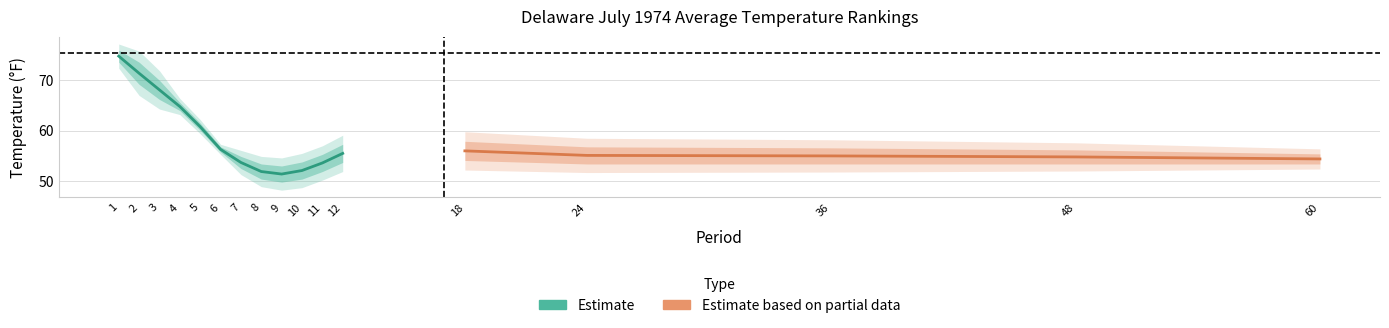

Rank the categories by Value value from highest to lowest.

1, 2, 3, 4, 5, 6, 18, 12, 24, 36, 48, 60, 7, 11, 10, 8, 9